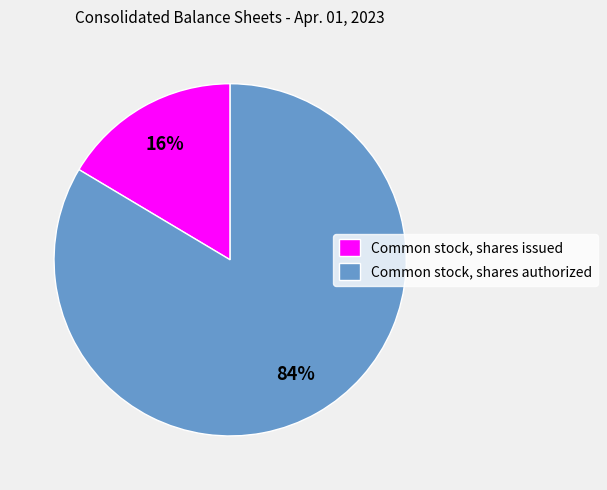

Is the sum of Common stock, shares issued and Common stock, shares authorized greater than half?

Yes